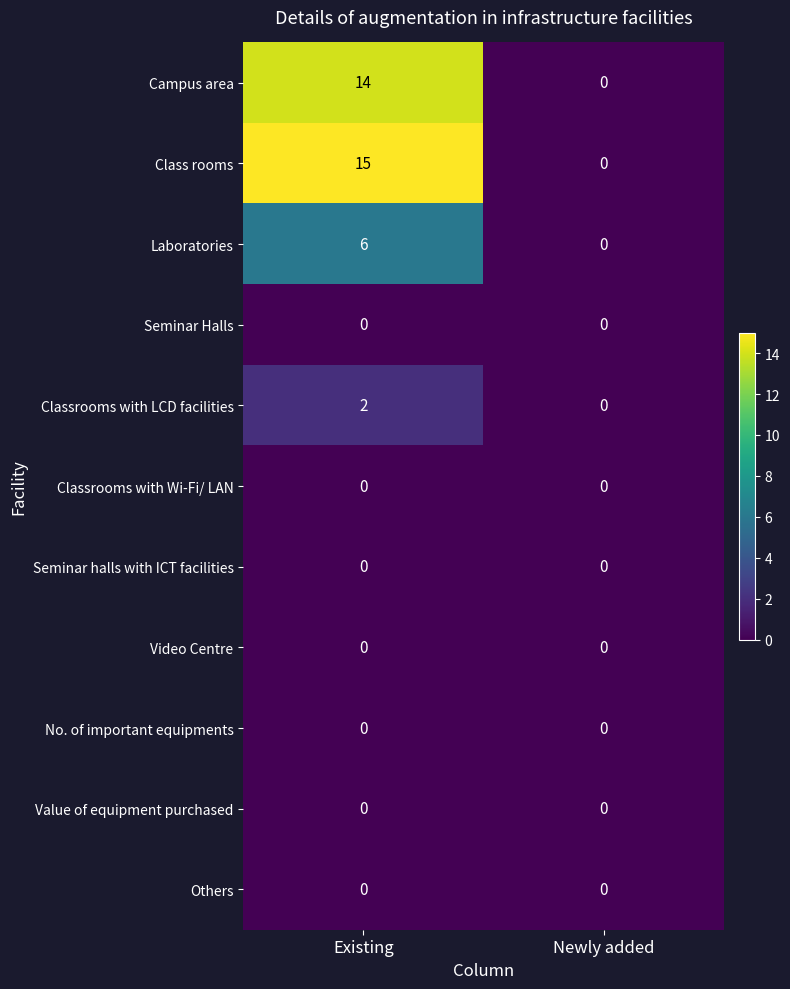

What is the sum of the Class rooms values at Existing and Newly added?

15